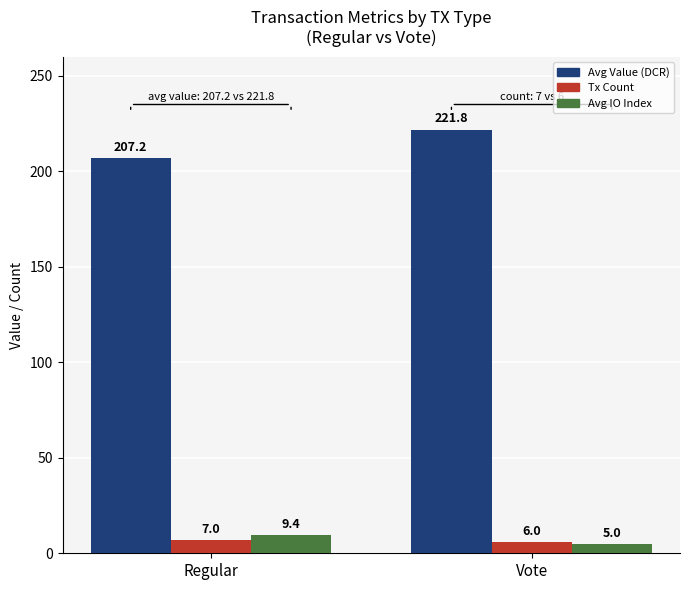

Rank the series at Vote from lowest to highest value.

Avg IO Index, Tx Count, Avg Value (DCR)